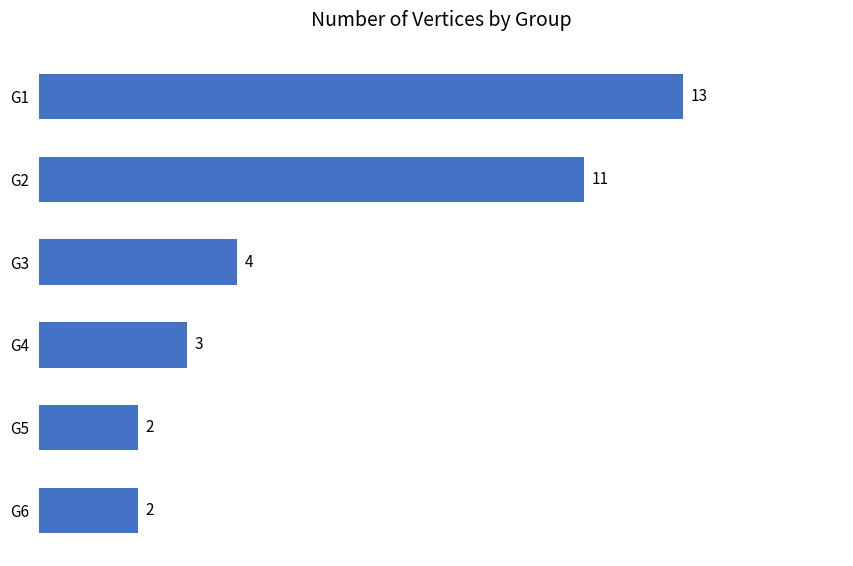

Reading top to bottom, what are all the values shown in this chart?

13	11	4	3	2	2